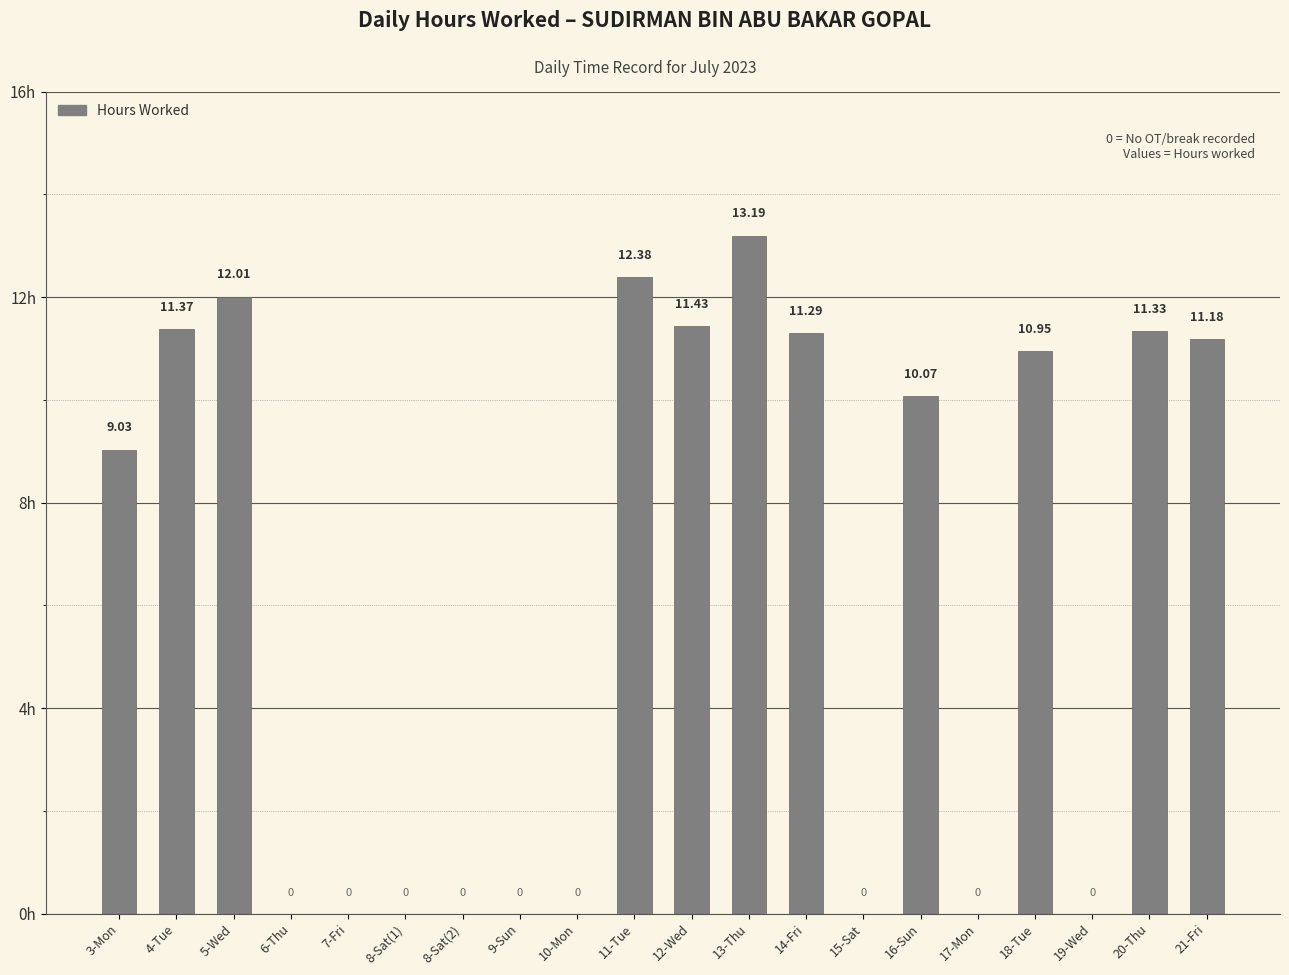

What is the change in value from 11-Tue to 21-Fri?

-1.2